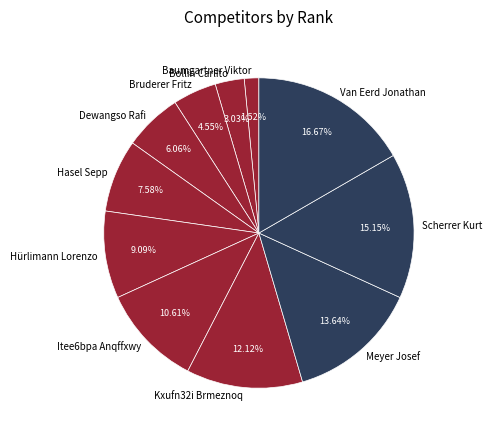

Is it true that Kxufn32i Brmeznoq is 22% of the pie?

False